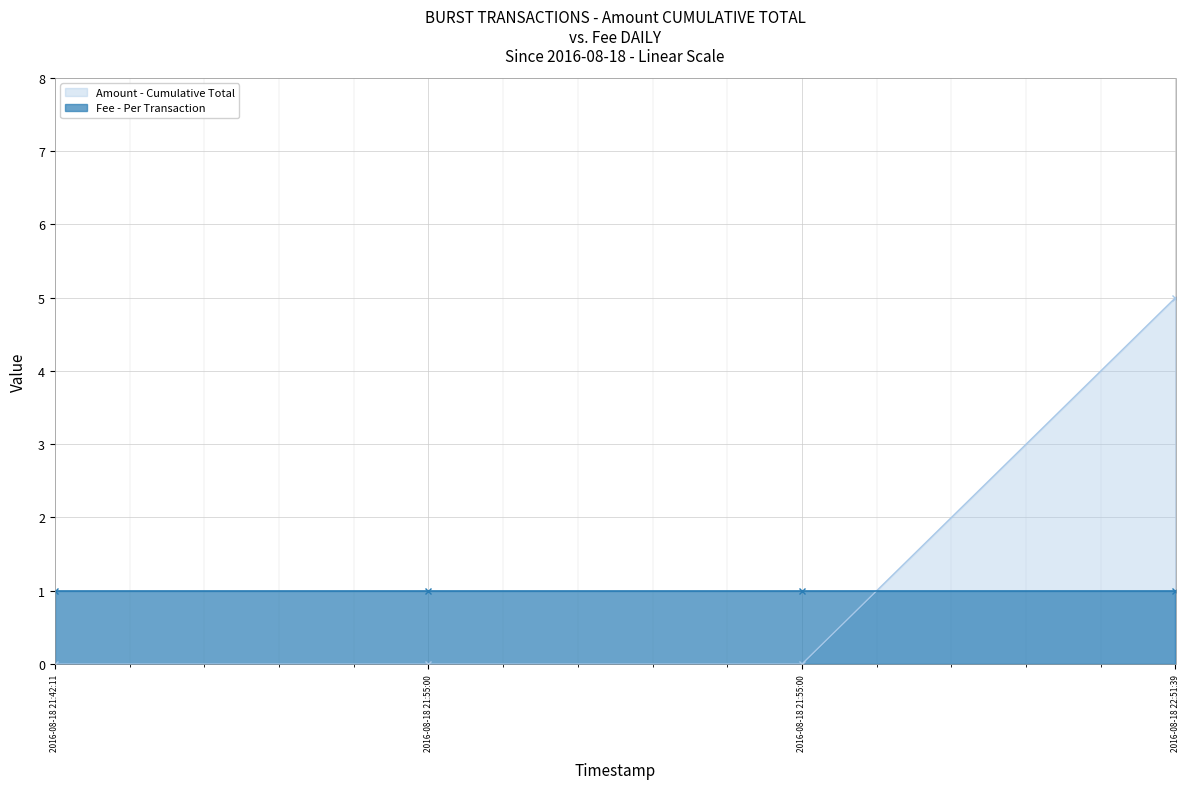

Which has a higher value, 2016-08-18 21:55:00 or 2016-08-18 21:55:00?

2016-08-18 21:55:00